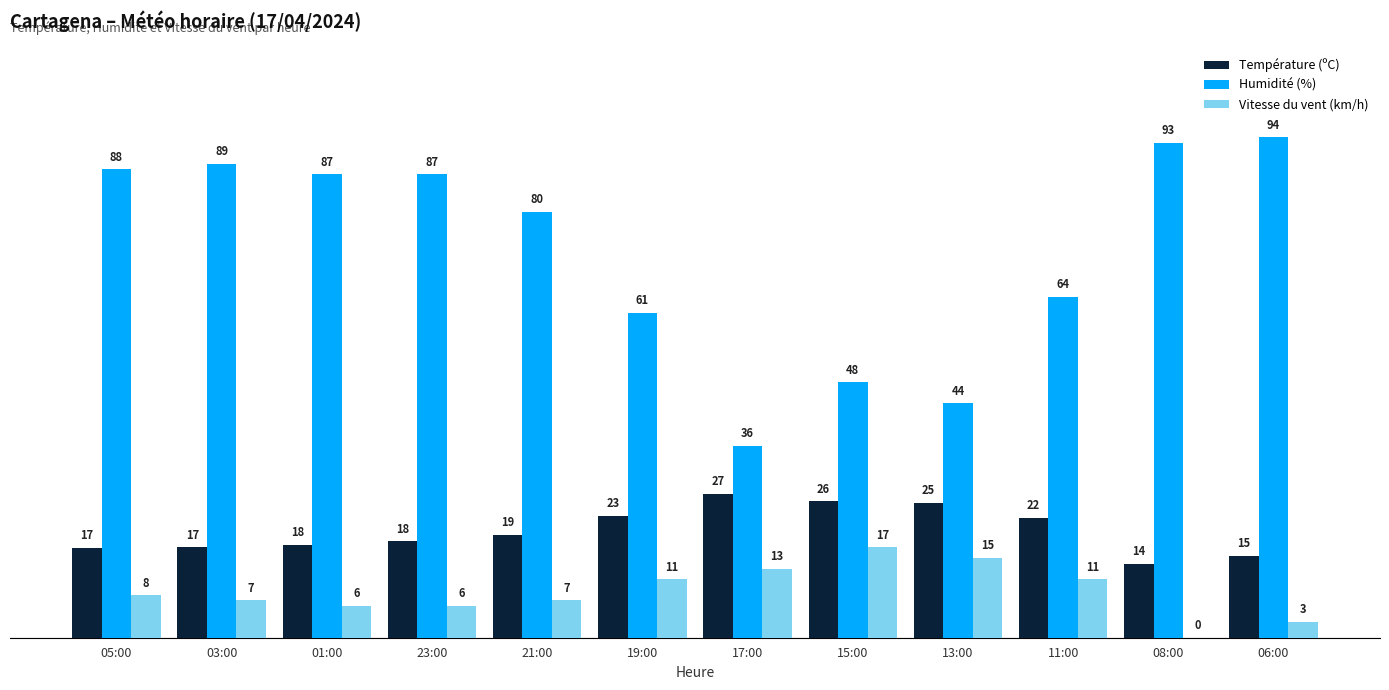

Which label corresponds to the largest value in the chart?

06:00